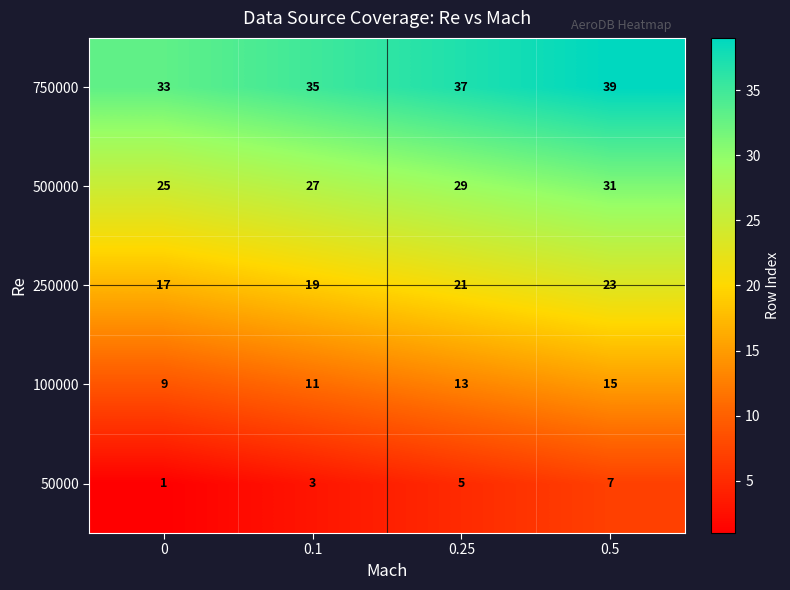

Reading left to right, transcribe all the data shown in this chart.

750000: 33	35	37	39
500000: 25	27	29	31
250000: 17	19	21	23
100000: 9	11	13	15
50000: 1	3	5	7